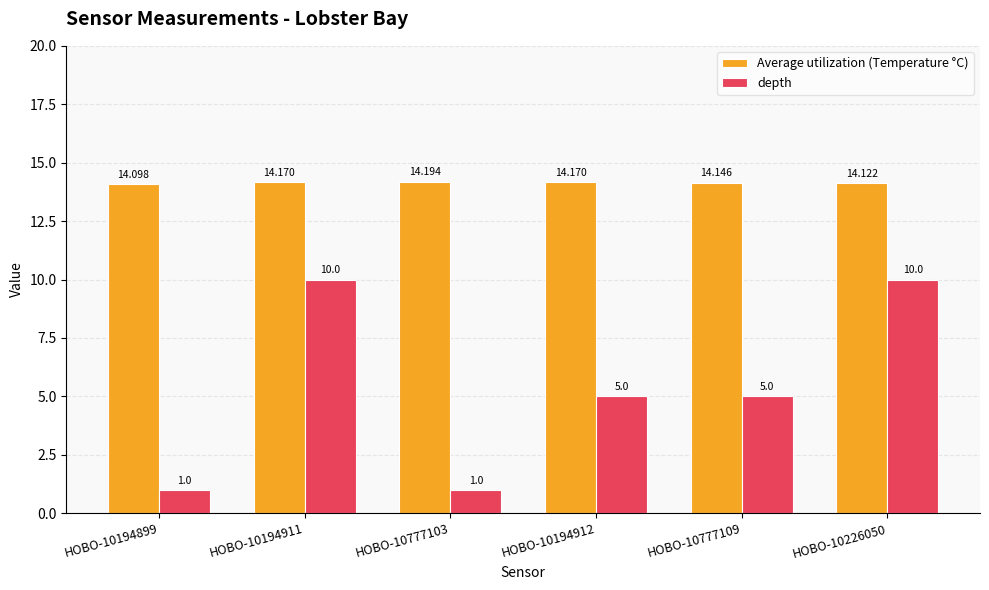

What are all the series names shown in the legend?

Average utilization (Temperature °C), depth